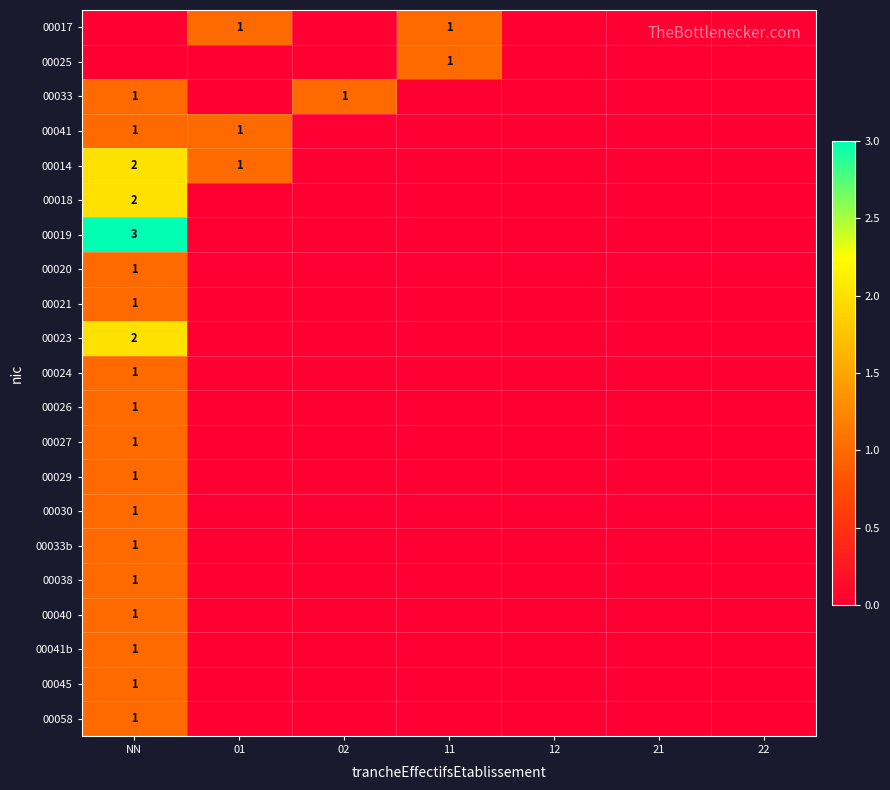

The 00018 series shows 0 at NN. True or false?

False